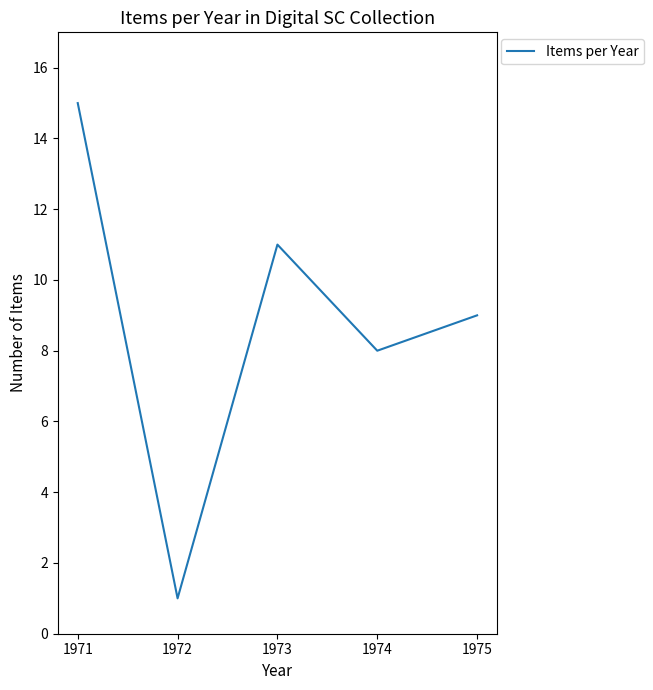

How many lines are shown in the chart?

1